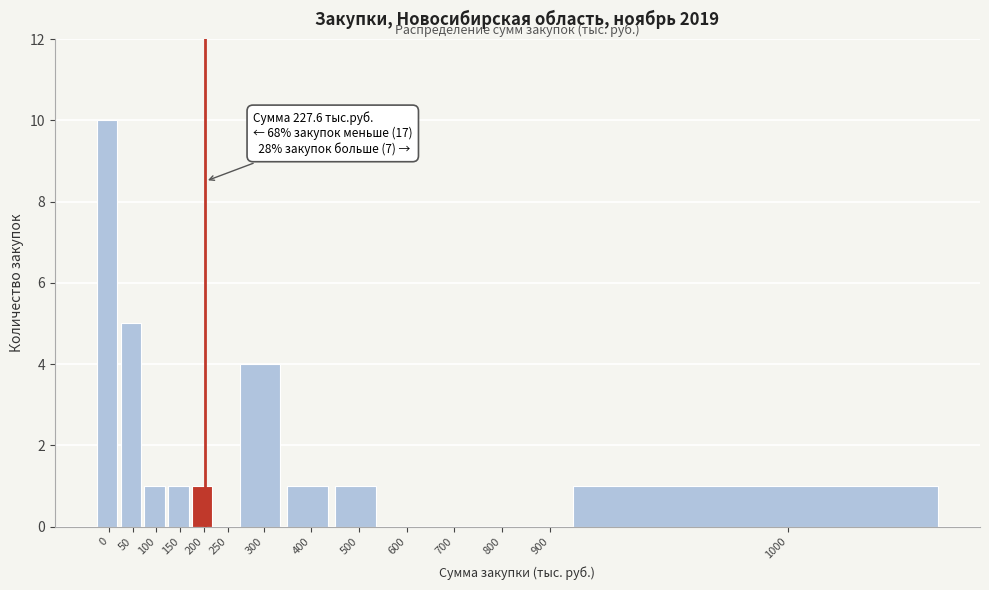

Reading left to right, transcribe all the data shown in this chart.

0=10	50=5	100=1	150=1	200=1	250=0	300=4	400=1	500=1	600=0	700=0	800=0	900=0	1000=1